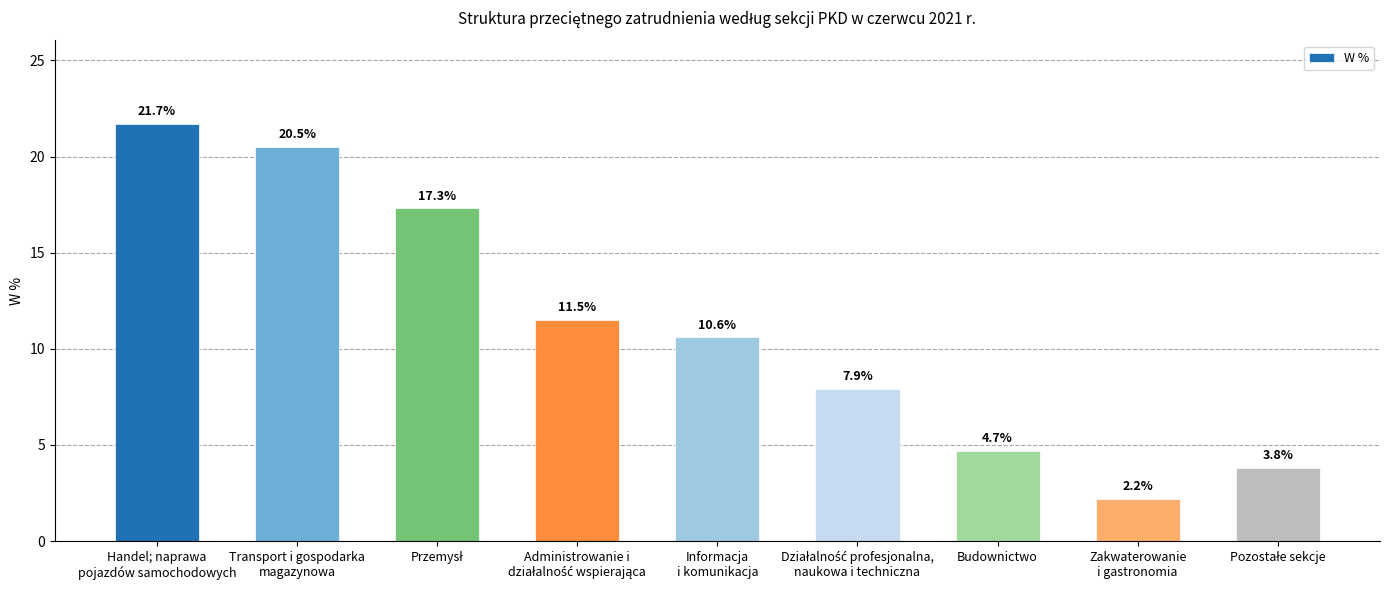

What is the difference between the maximum and second lowest values?

17.9